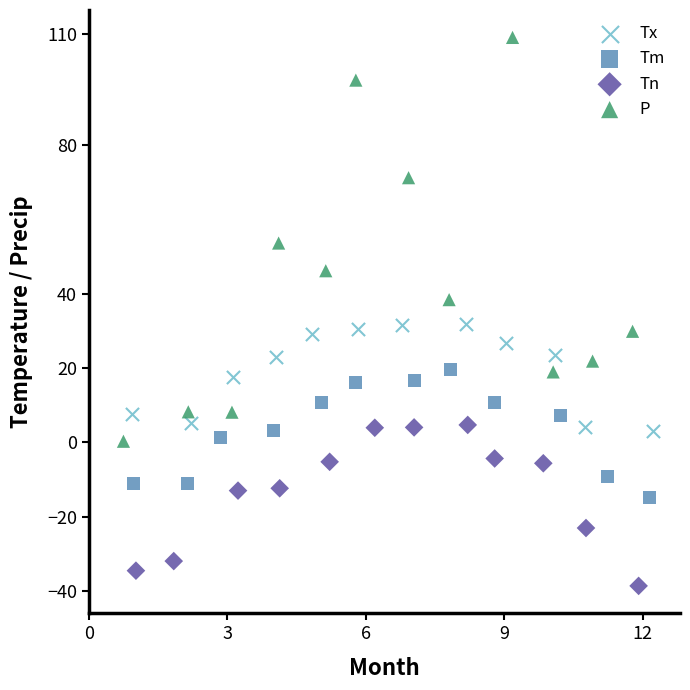

Which series contains the highest Y value?

P